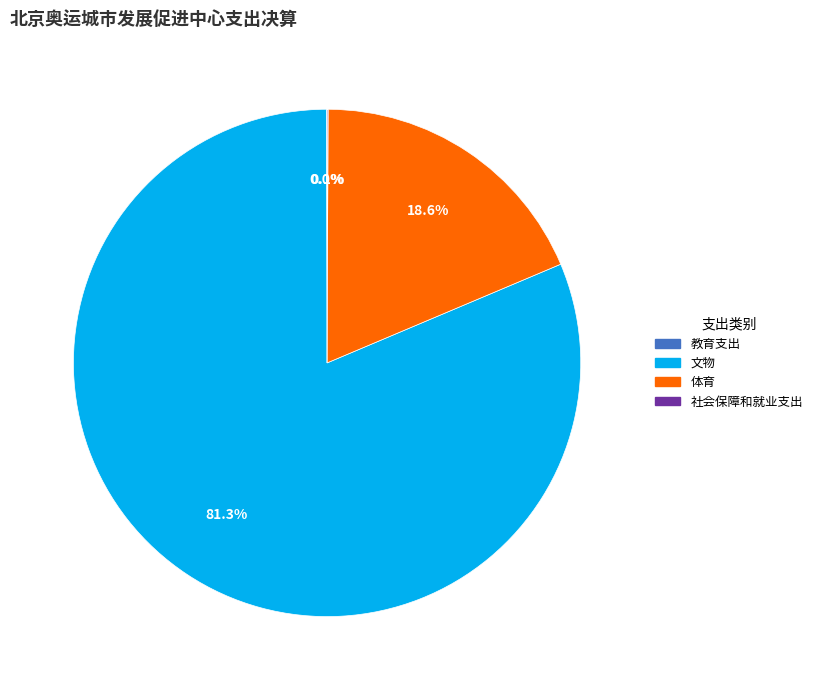

What is the majority slice?

文物